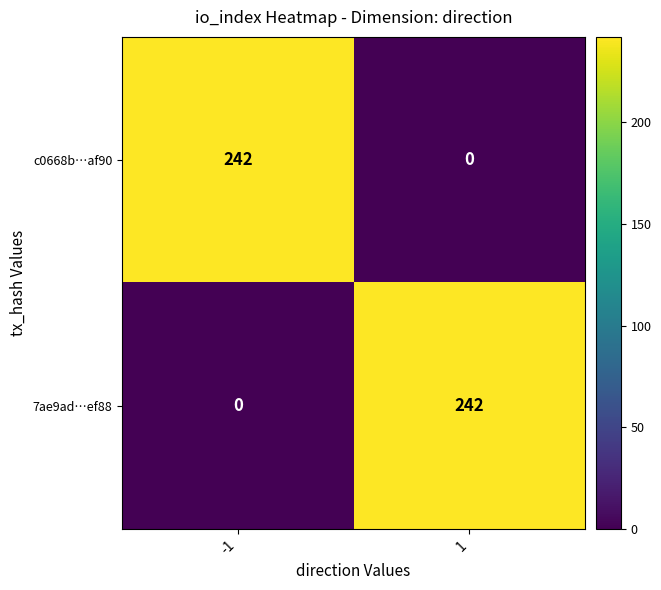

What is the total value across all series at 1?

242